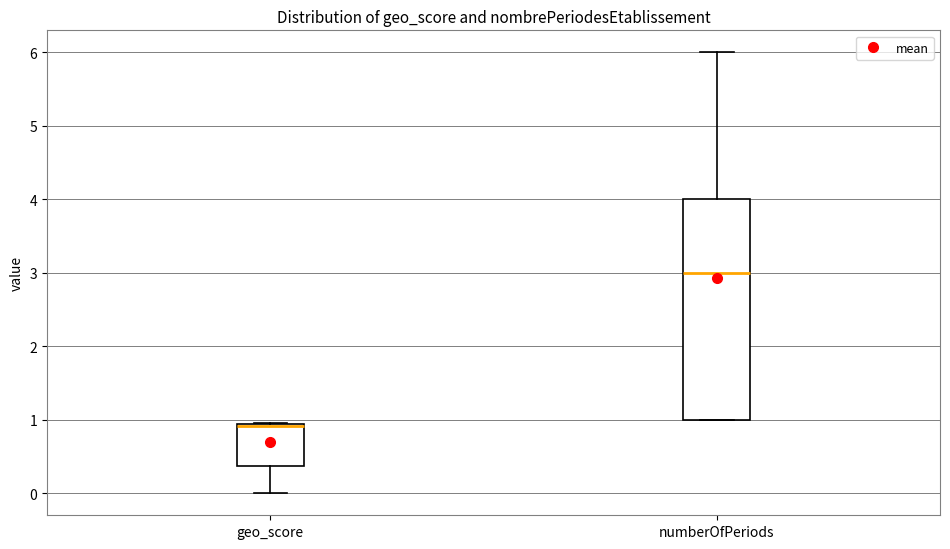

Where is the upper edge of the box for geo_score on the y-axis? The values are not printed on the chart, so give them approximately, as read against the axis.

0.9